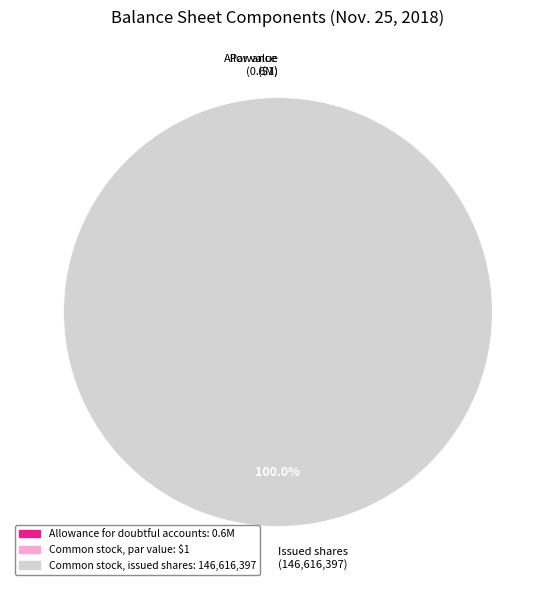

True or false: Common stock, issued shares accounts for 100% of the total.

True